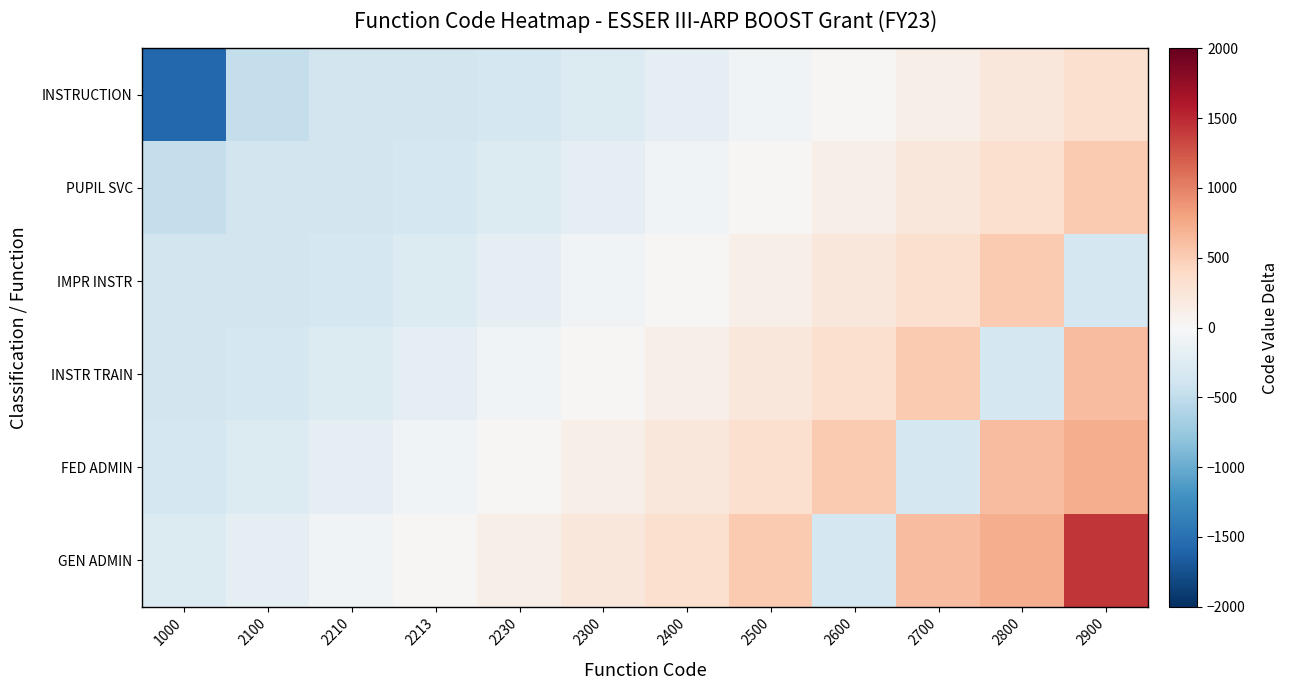

Reading left to right, what are all the values shown in this chart?

INSTRUCTION: 1000=-1577.9	2100=-477.9	2210=-367.9	2213=-364.9	2230=-347.9	2300=-277.9	2400=-177.9	2500=-77.9	2600=22.1	2700=122.1	2800=222.1	2900=322.1
PUPIL SVC: 1000=-477.9	2100=-367.9	2210=-364.9	2213=-347.9	2230=-277.9	2300=-177.9	2400=-77.9	2500=22.1	2600=122.1	2700=222.1	2800=322.1	2900=522.1
IMPR INSTR: 1000=-367.9	2100=-364.9	2210=-347.9	2213=-277.9	2230=-177.9	2300=-77.9	2400=22.1	2500=122.1	2600=222.1	2700=322.1	2800=522.1	2900=-357.9
INSTR TRAIN: 1000=-364.9	2100=-347.9	2210=-277.9	2213=-177.9	2230=-77.9	2300=22.1	2400=122.1	2500=222.1	2600=322.1	2700=522.1	2800=-357.9	2900=622.1
FED ADMIN: 1000=-347.9	2100=-277.9	2210=-177.9	2213=-77.9	2230=22.1	2300=122.1	2400=222.1	2500=322.1	2600=522.1	2700=-357.9	2800=622.1	2900=722.1
GEN ADMIN: 1000=-277.9	2100=-177.9	2210=-77.9	2213=22.1	2230=122.1	2300=222.1	2400=322.1	2500=522.1	2600=-357.9	2700=622.1	2800=722.1	2900=1422.1